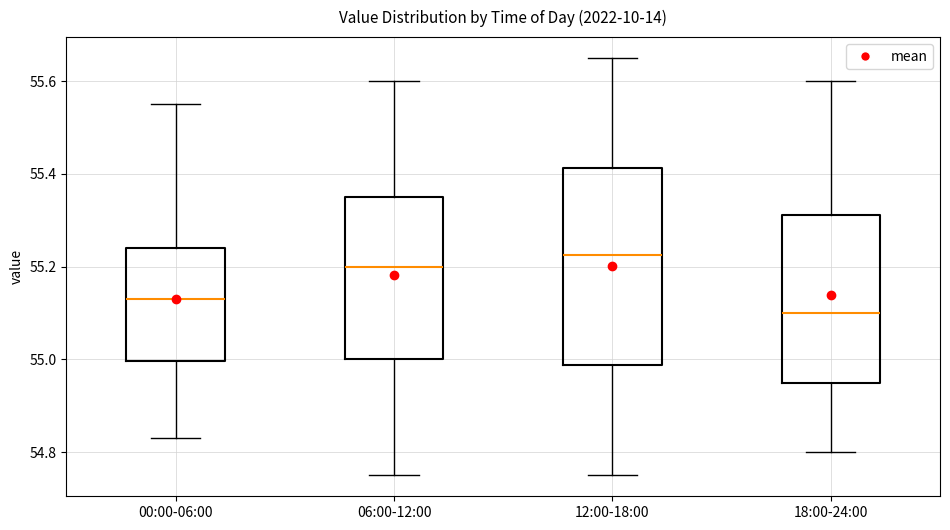

Comparing the boxes themselves (not the whiskers), which one is the tallest?

12:00-18:00